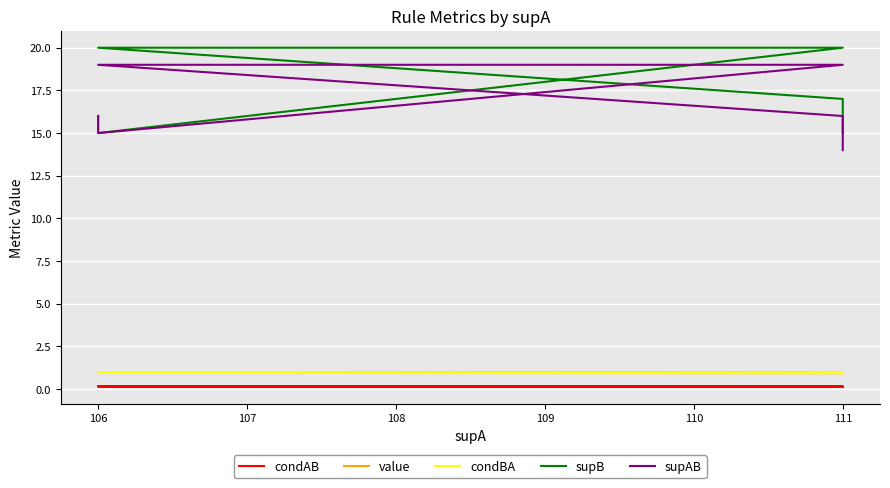

What is the total value across all series at 111?

31.0